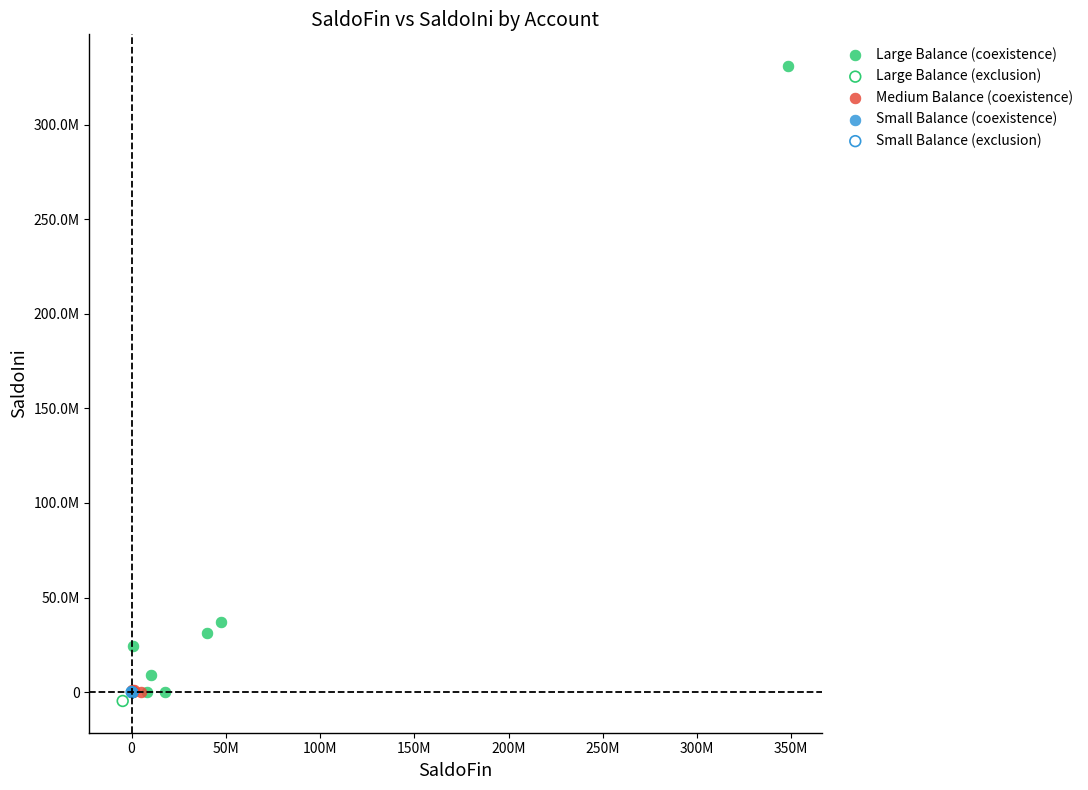

What are all the series names shown in the legend?

Large Balance (coexistence), Large Balance (exclusion), Medium Balance (coexistence), Small Balance (coexistence), Small Balance (exclusion)